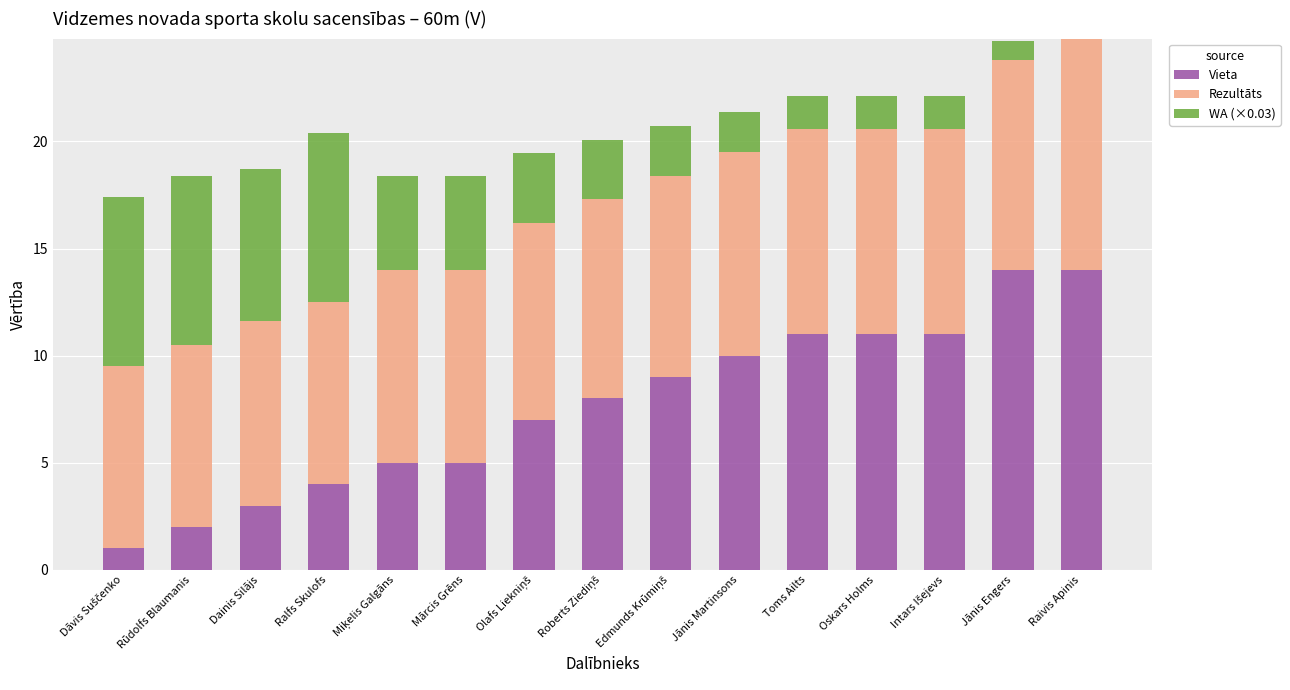

The value of Vieta at Dainis Silājs is 1.5. True or false?

False